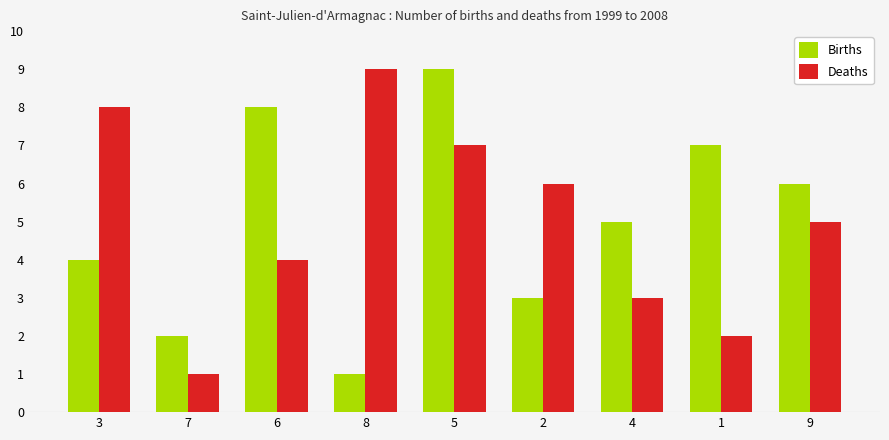

Read the Deaths value at 5.

7